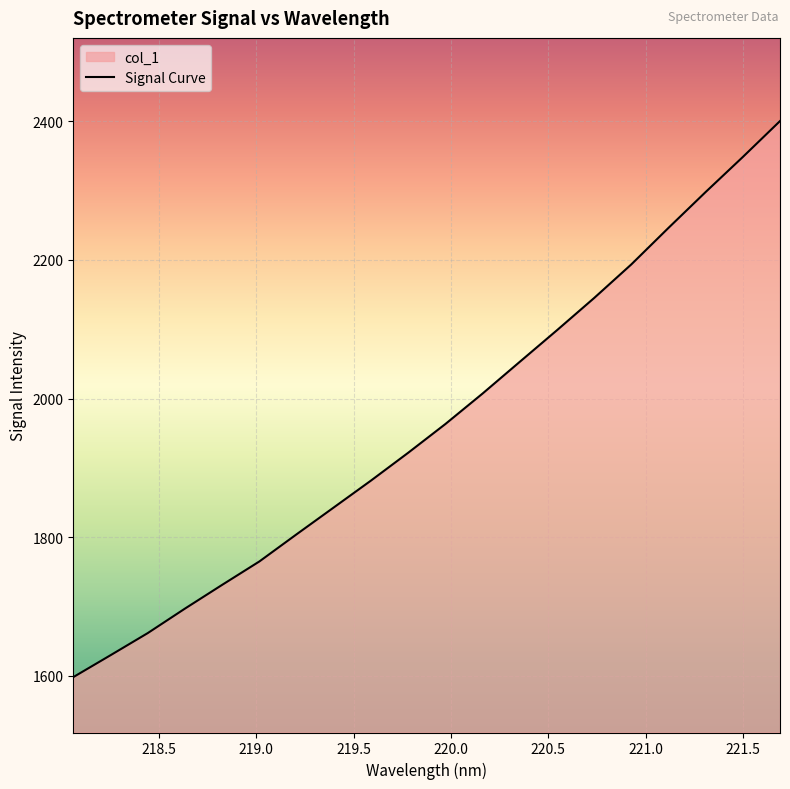

Reading right to left, transcribe all the data shown in this chart.

221.6902=2400.4	221.4993=2348.6	221.3083=2298.0	221.1174=2246.2	220.9264=2193.5	220.7354=2145.0	220.5444=2098.5	220.3533=2052.9	220.1623=2007.2	219.9712=1963.2	219.7801=1921.7	219.589=1881.6	219.3979=1842.8	219.2067=1804.1	219.0156=1764.9	218.8244=1731.1	218.6332=1696.8	218.442=1661.5	218.2508=1629.6	218.0596=1598.0